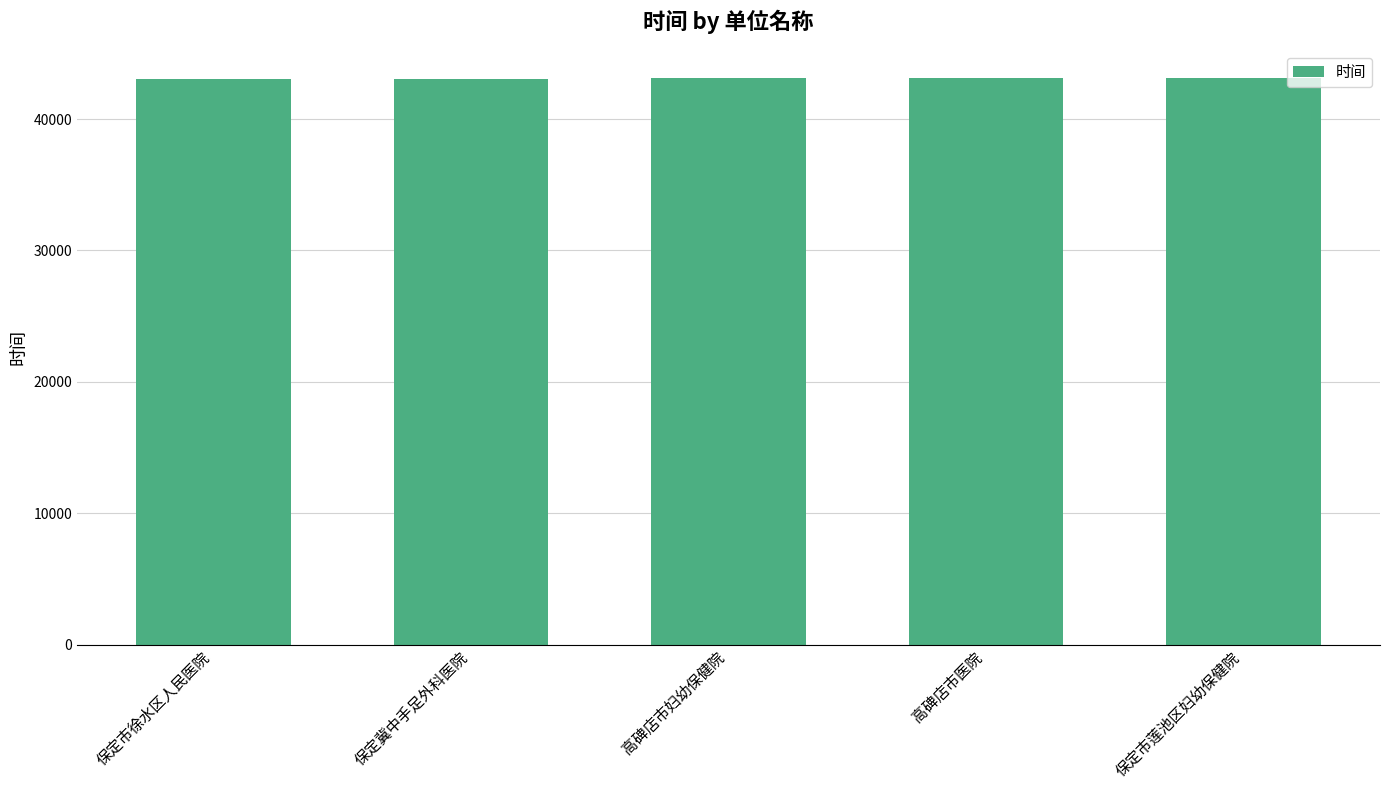

What is the sum of the values at 高碑店市医院 and 保定市徐水区人民医院?

86173